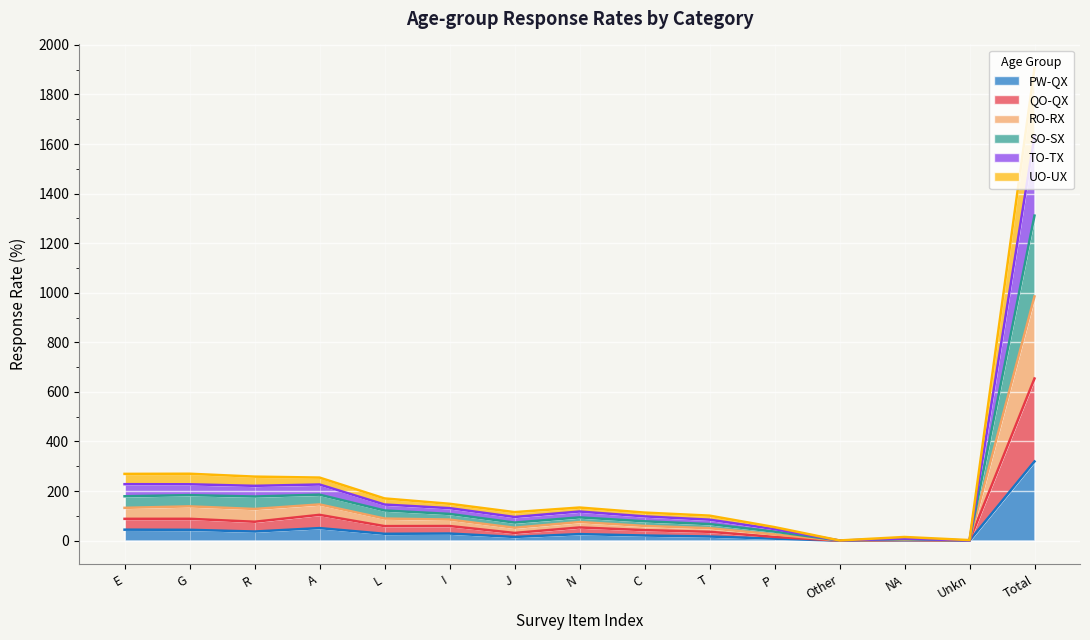

Which category has the highest value in the PW-QX series?

Total